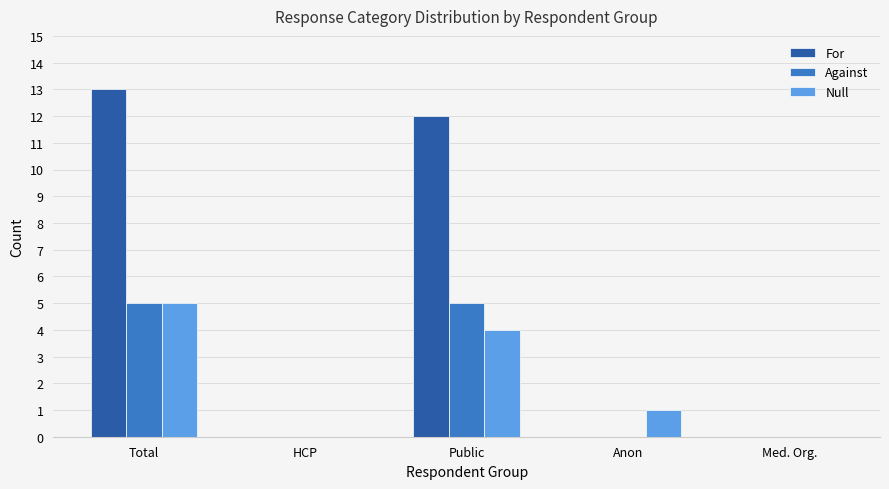

Reading left to right, extract all data points from this chart.

For: 13	0	12	0	0
Against: 5	0	5	0	0
Null: 5	0	4	1	0